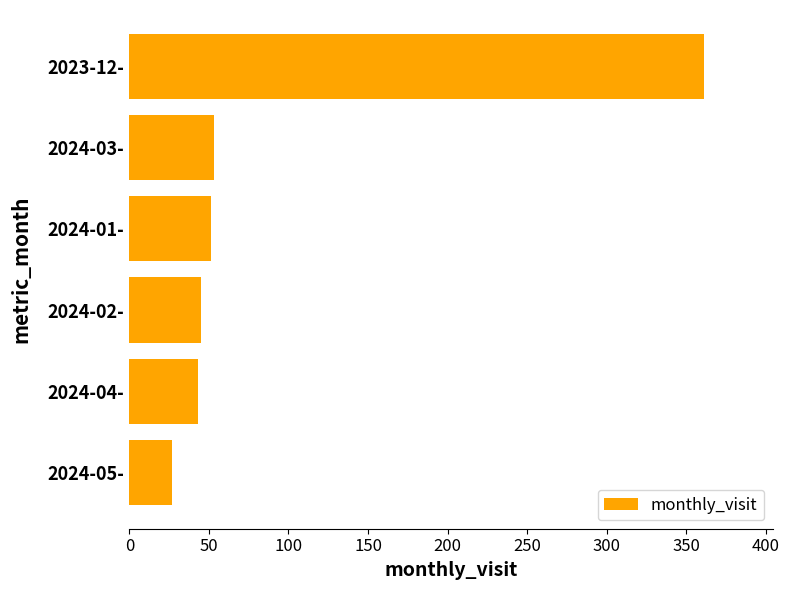

Reading top to bottom, list all the values displayed in this chart.

361	53	51	45	43	27